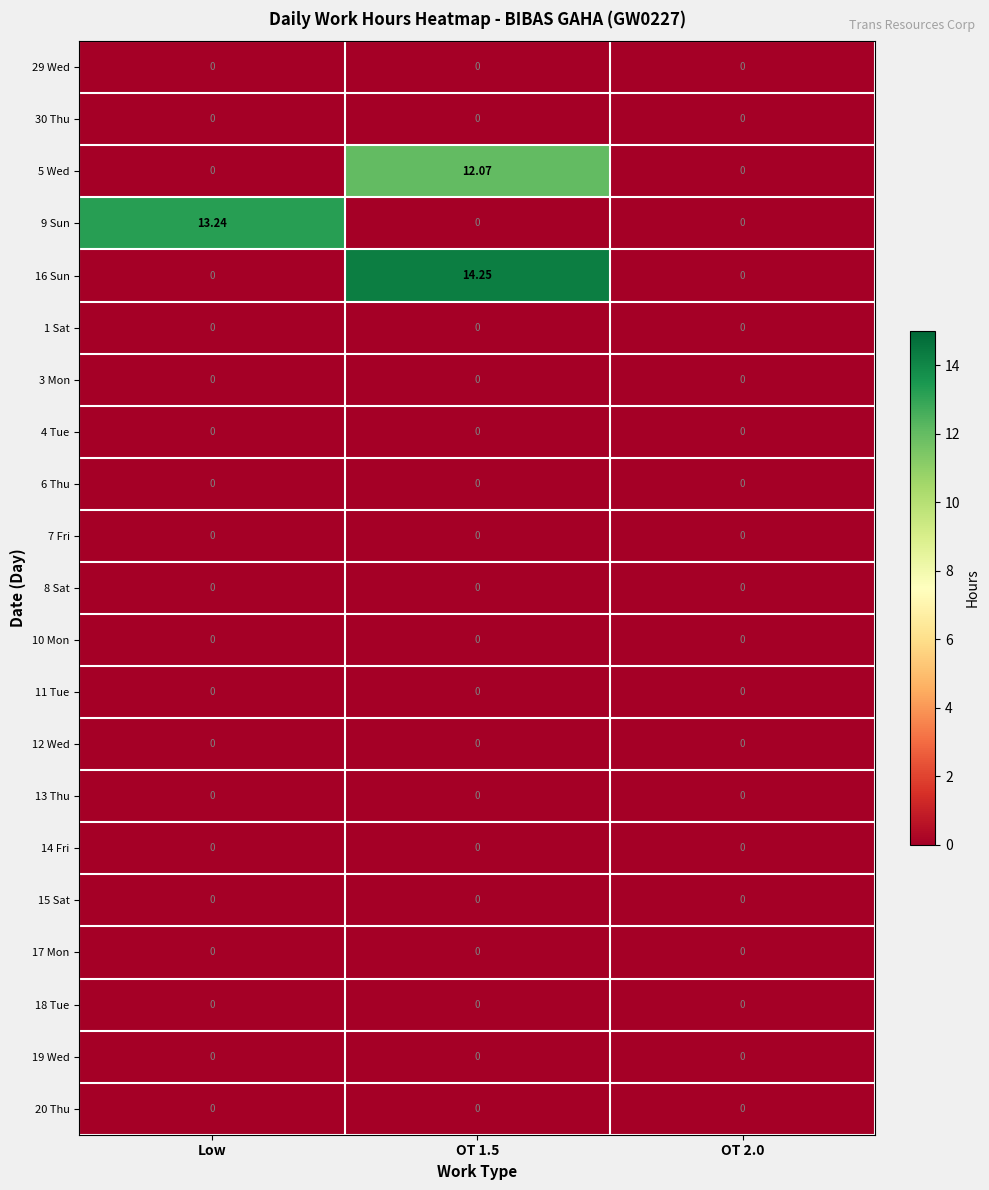

At how many categories does at least one series exceed 8?

2